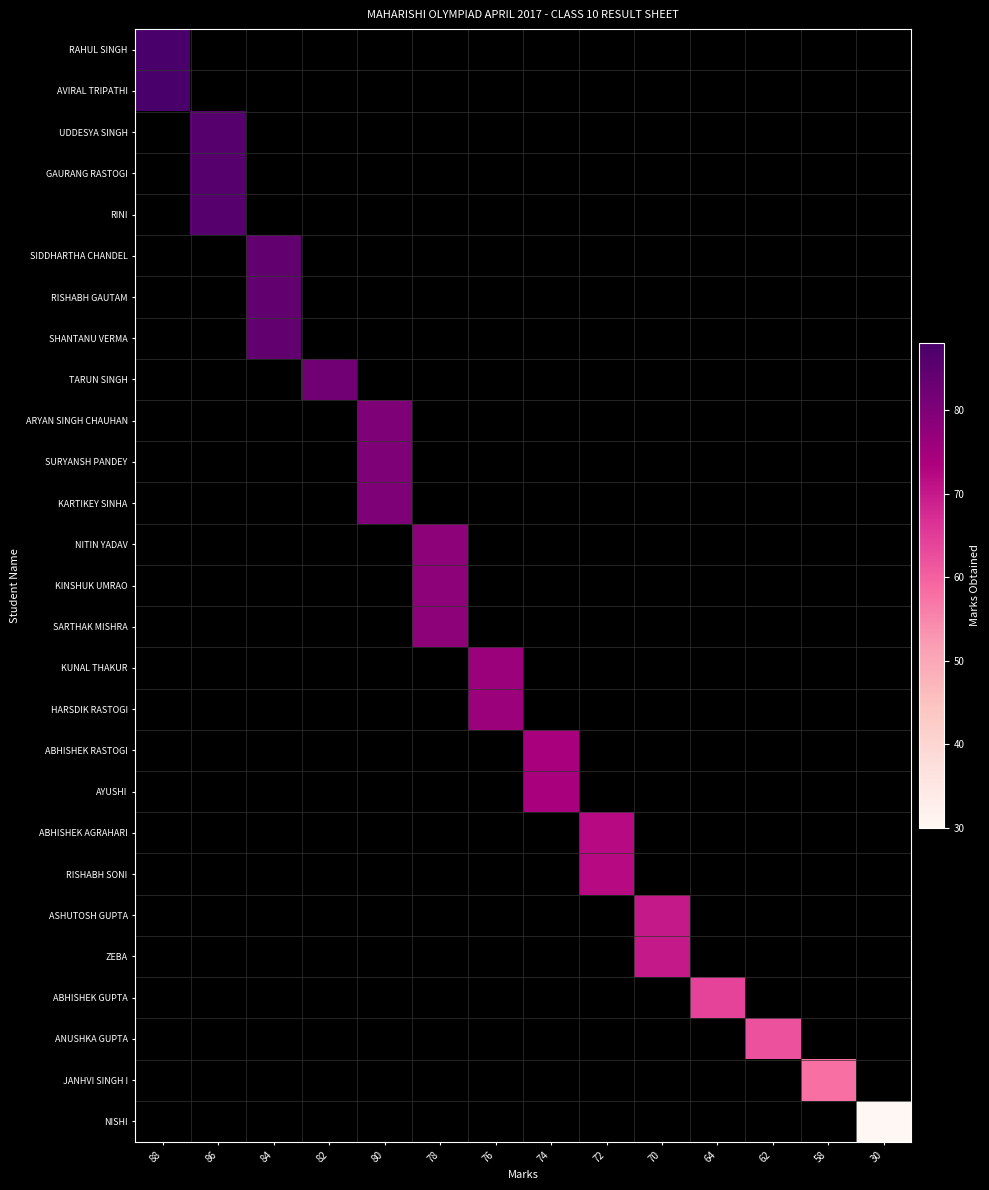

How many distinct data groups are displayed?

27